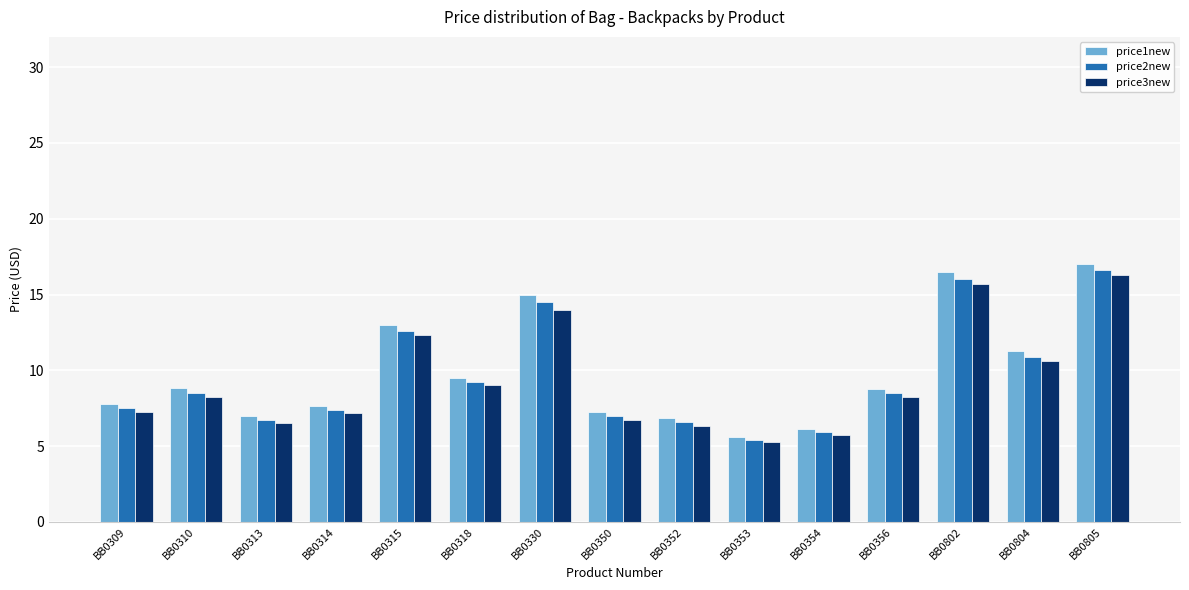

Between BB0352 and BB0802, which series saw the biggest shift?

price1new